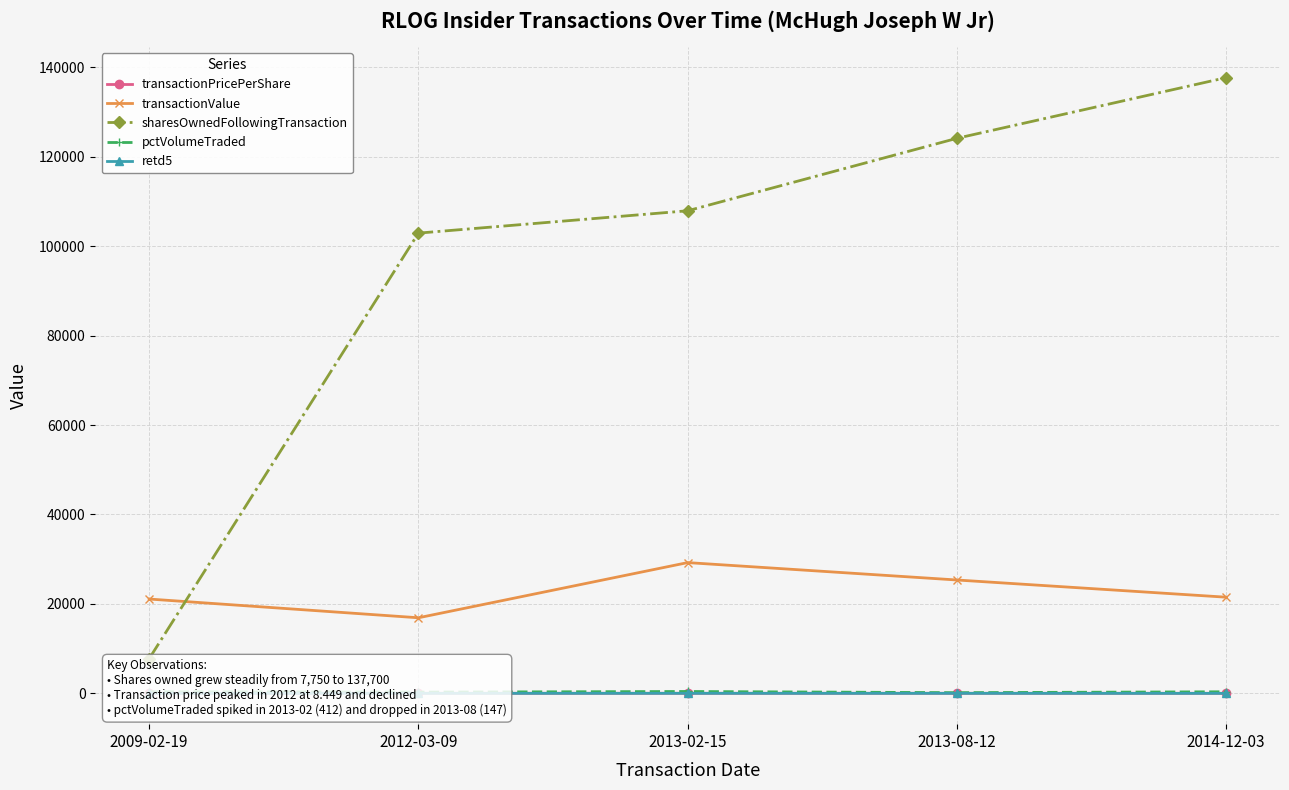

Does the chart display data point markers on the line(s)?

Yes